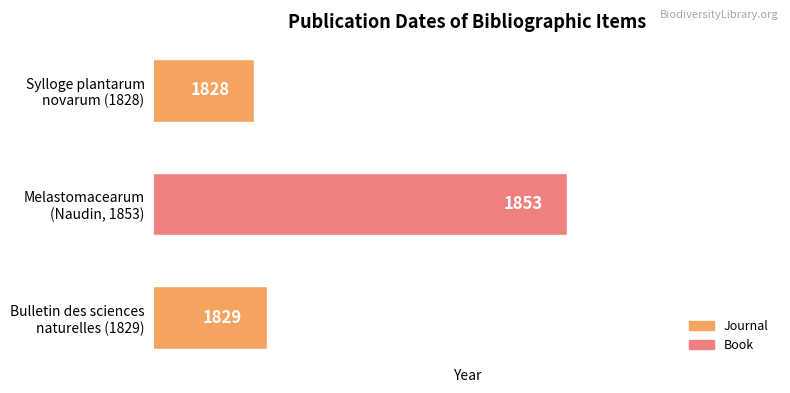

Rank the categories by value from lowest to highest.

Sylloge plantarum
novarum (1828), Bulletin des sciences
naturelles (1829), Melastomacearum
(Naudin, 1853)